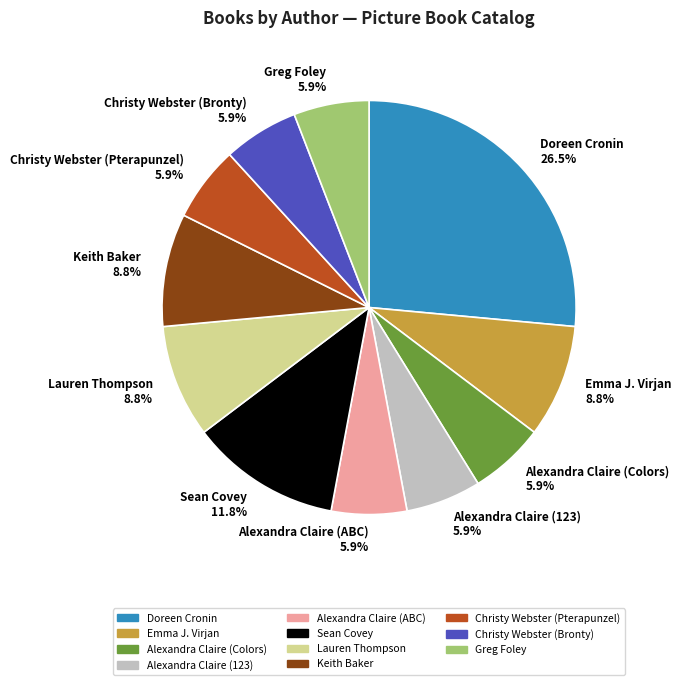

True or false: Christy Webster (Bronty) accounts for 1% of the total.

False